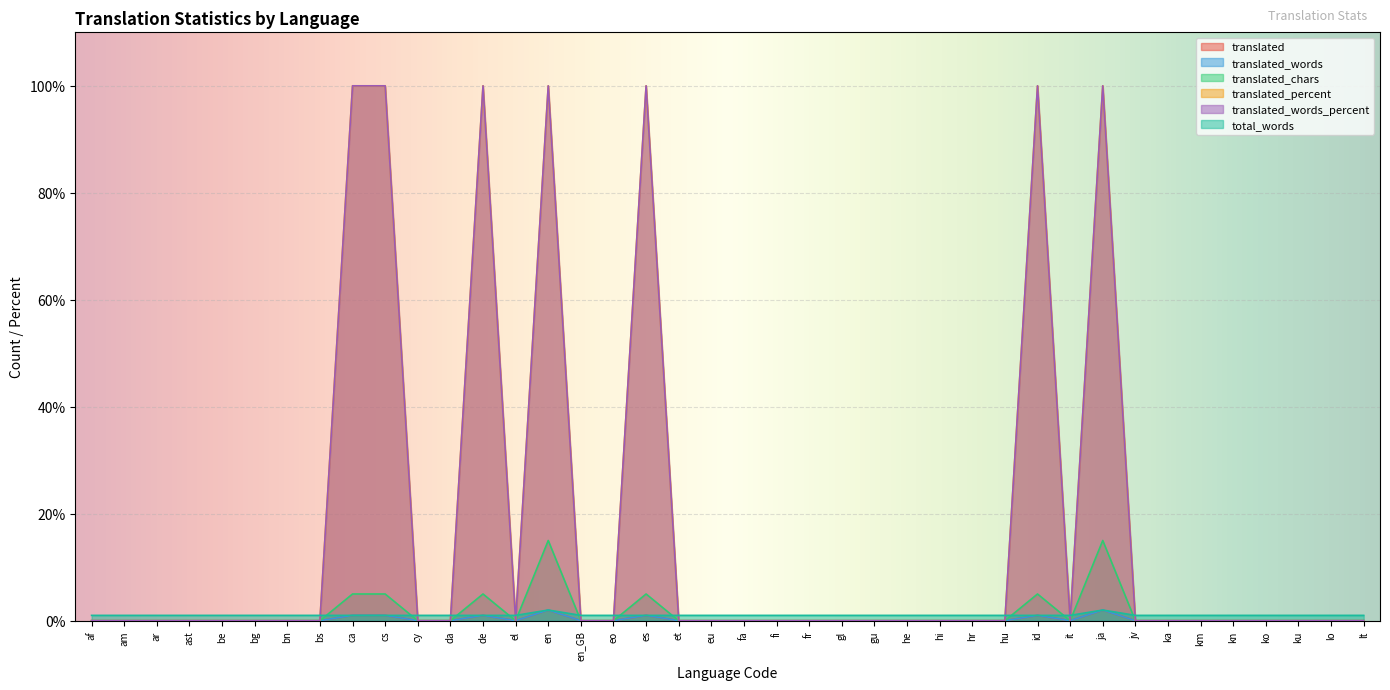

What is the label of the 29th point from the left?

hu